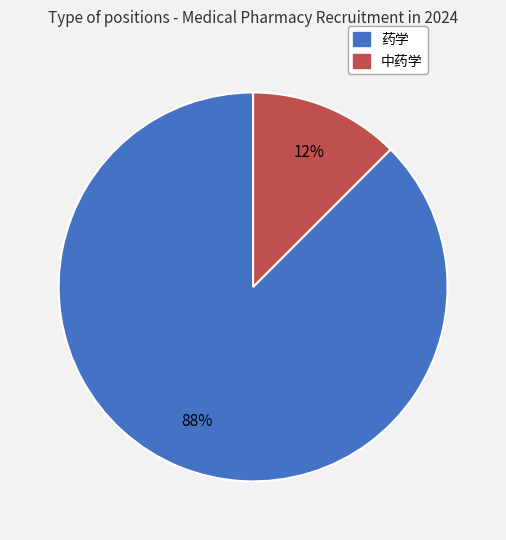

Is it true that 药学 is 99% of the pie?

False